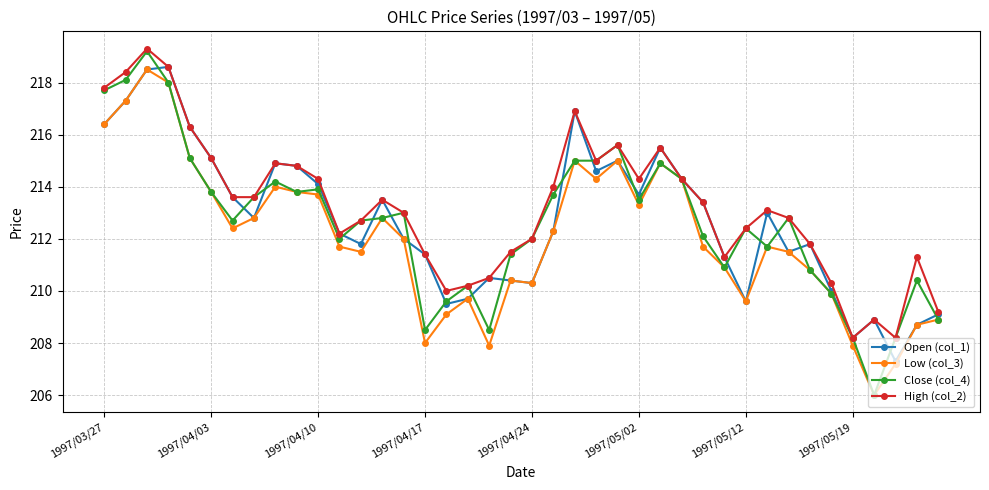

What is the value of the Low (col_3) point at the 40th from the left?

208.9